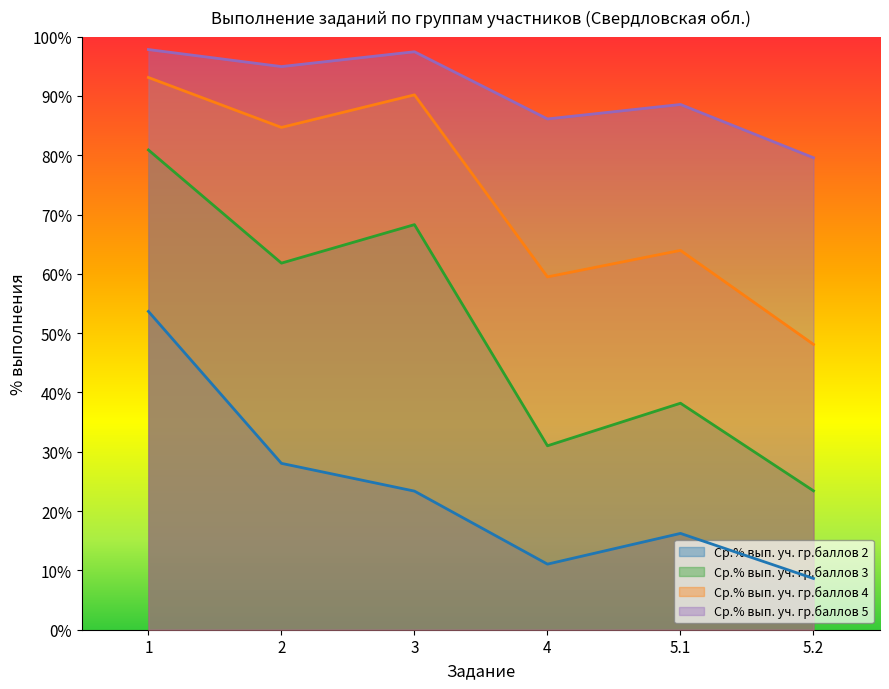

List the series in order of their peak value, highest first.

Ср.% вып. уч. гр.баллов 5, Ср.% вып. уч. гр.баллов 4, Ср.% вып. уч. гр.баллов 3, Ср.% вып. уч. гр.баллов 2